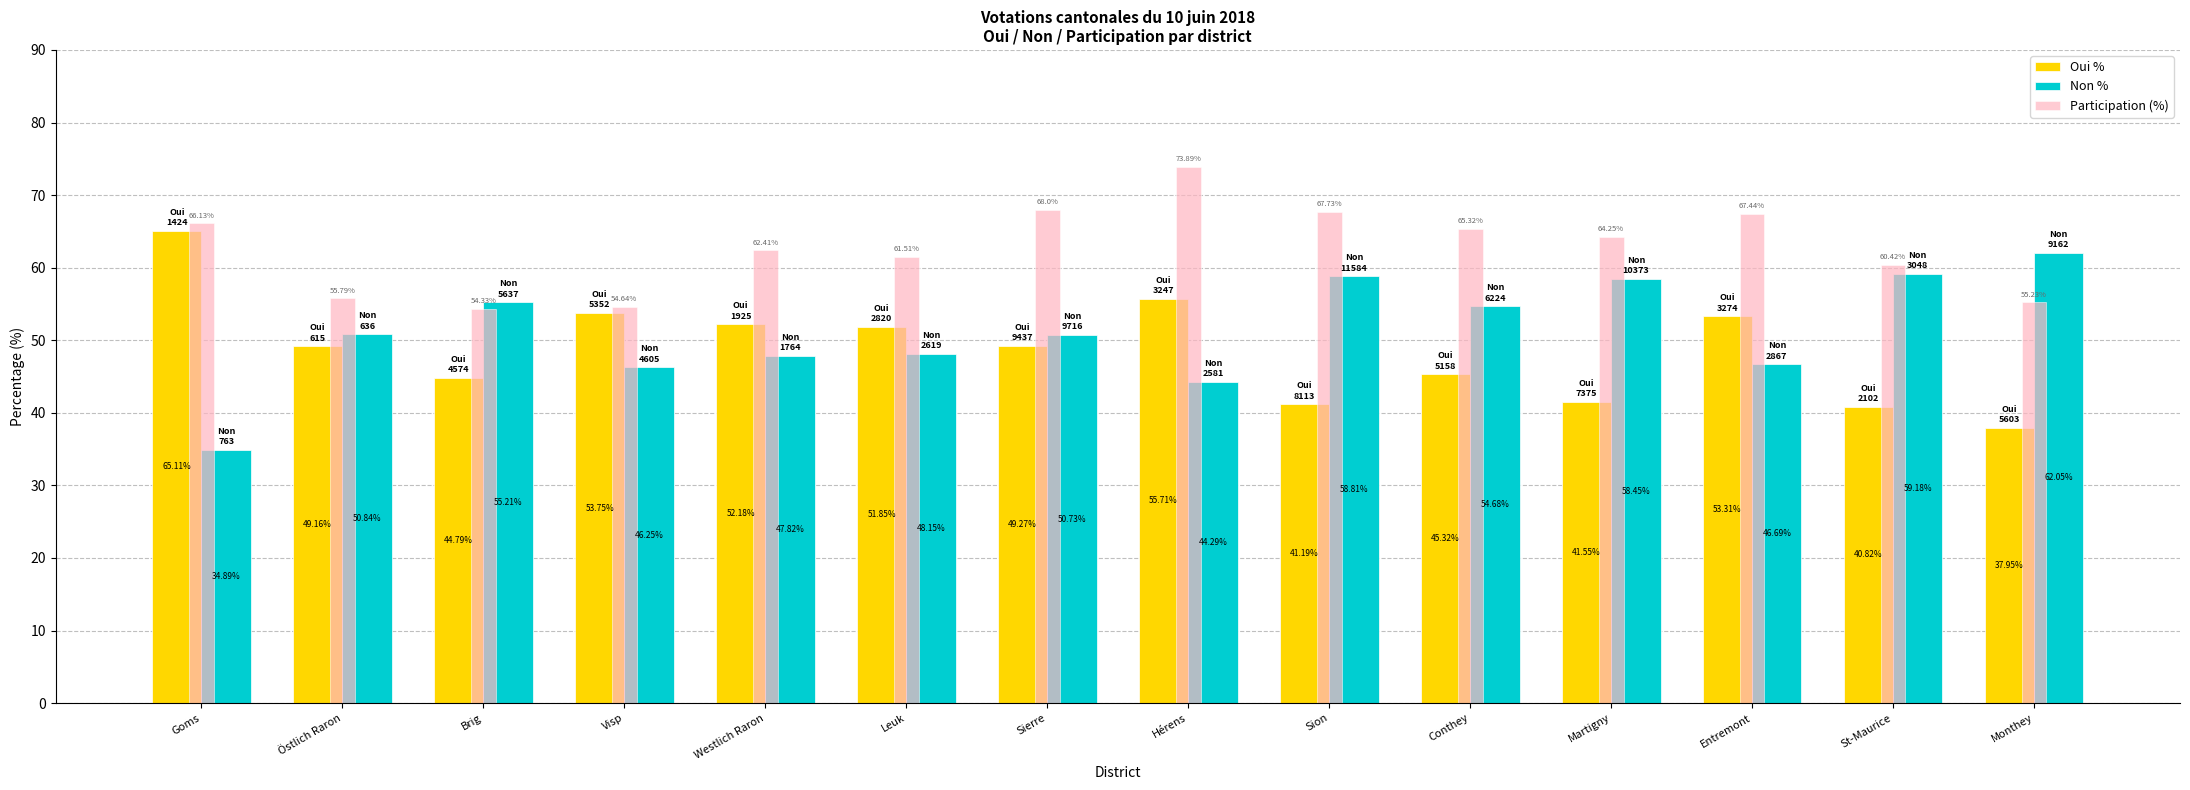

What is the sum of the Non % values at Sierre and Monthey?

112.8